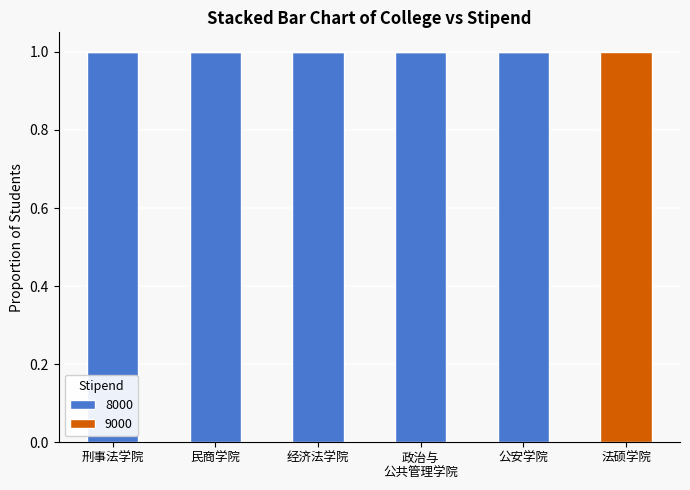

The value of 8000 at 法硕学院 is -1. True or false?

False